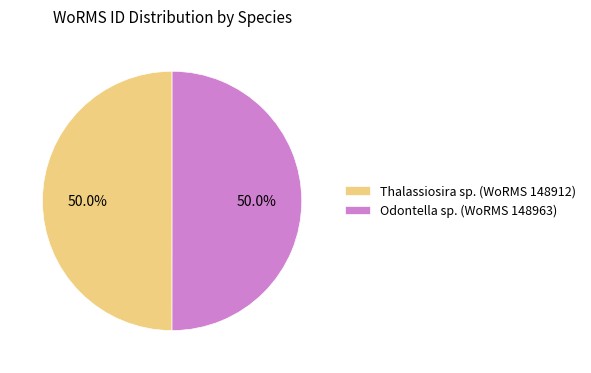

Approximately how many times larger is the value at Thalassiosira sp. (WoRMS 148912) compared to Odontella sp. (WoRMS 148963)?

1.0